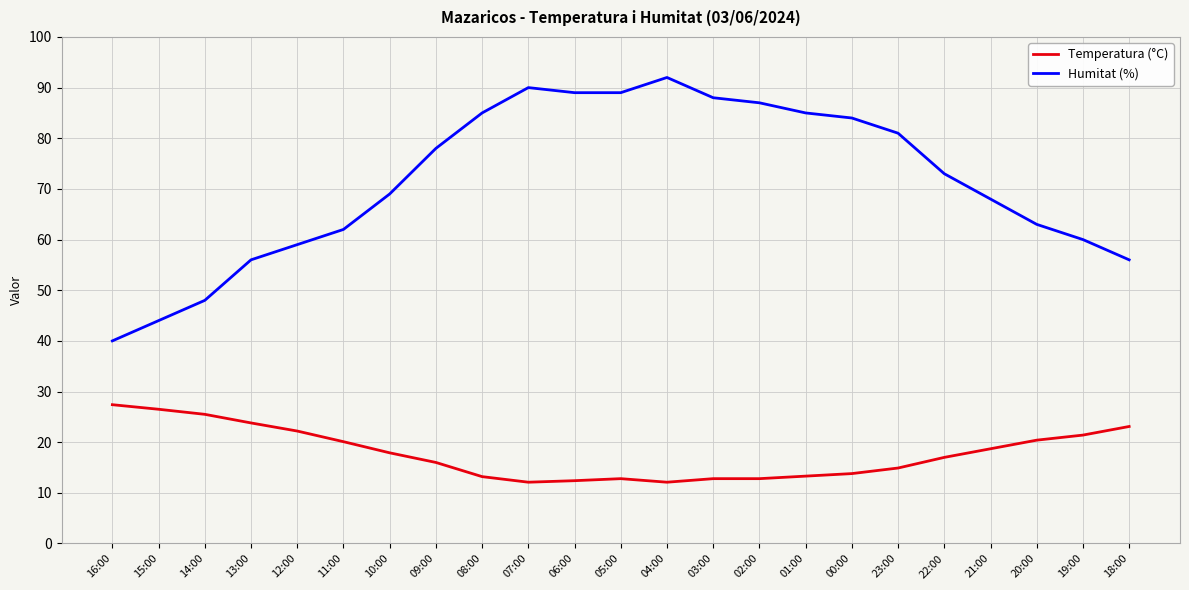

At which label is Temperatura (°C) closest to 19?

21:00